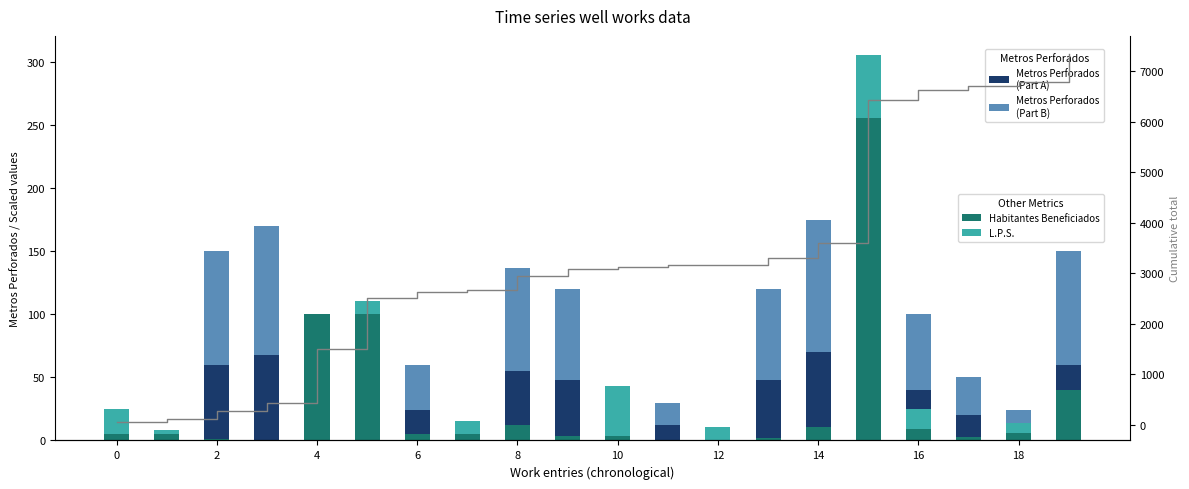

Is the value of Metros Perforados (Part B) at 19 greater than the value of L.P.S. at 0?

Yes